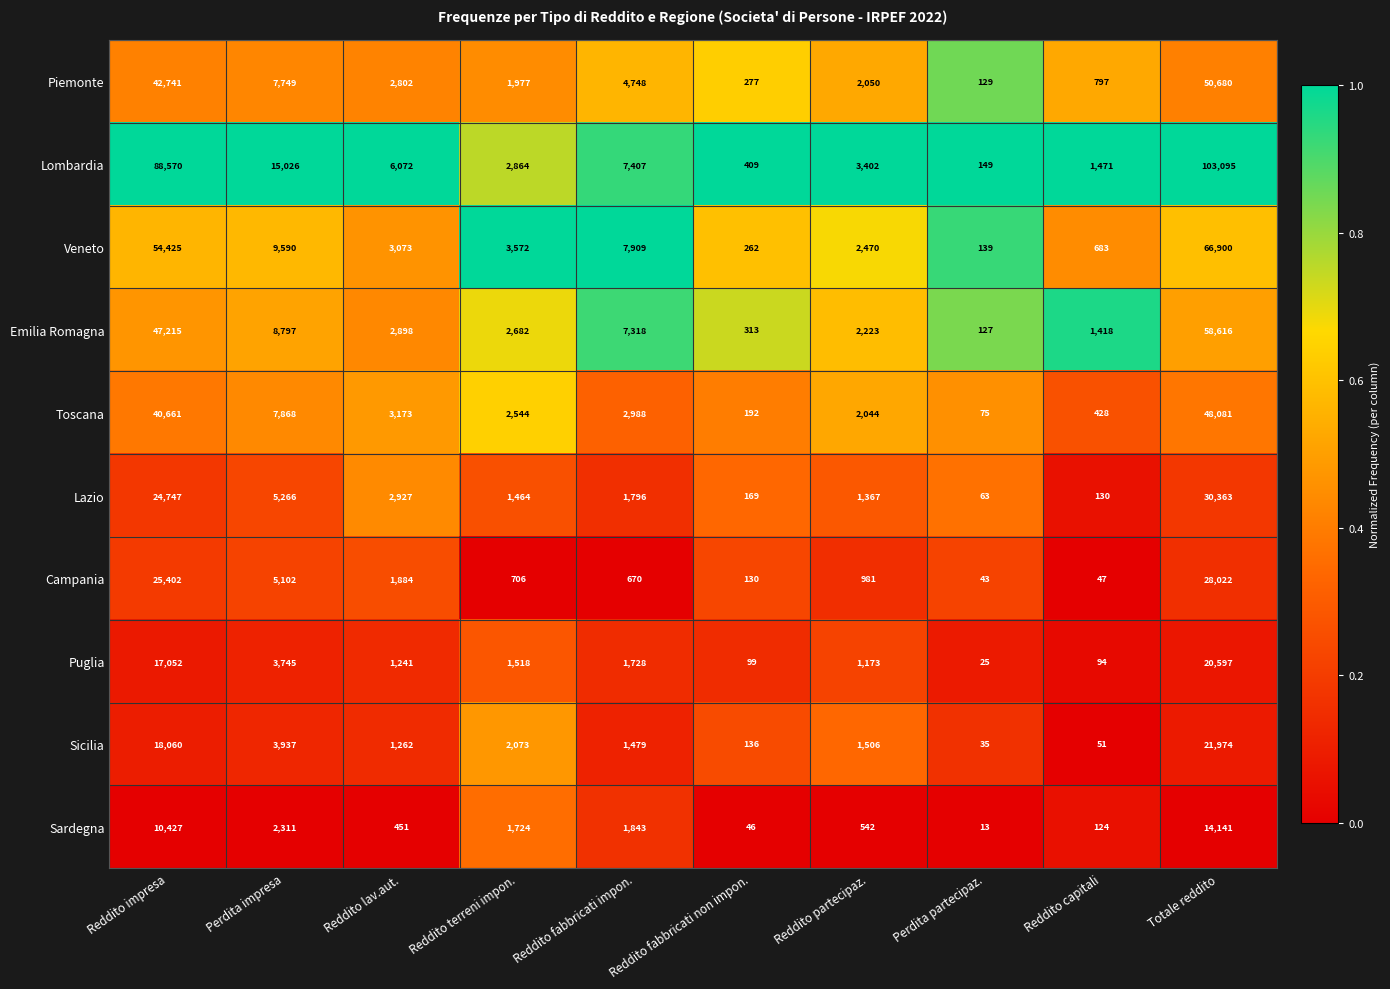

What is the total value across all series at Reddito terreni impon.?

21124